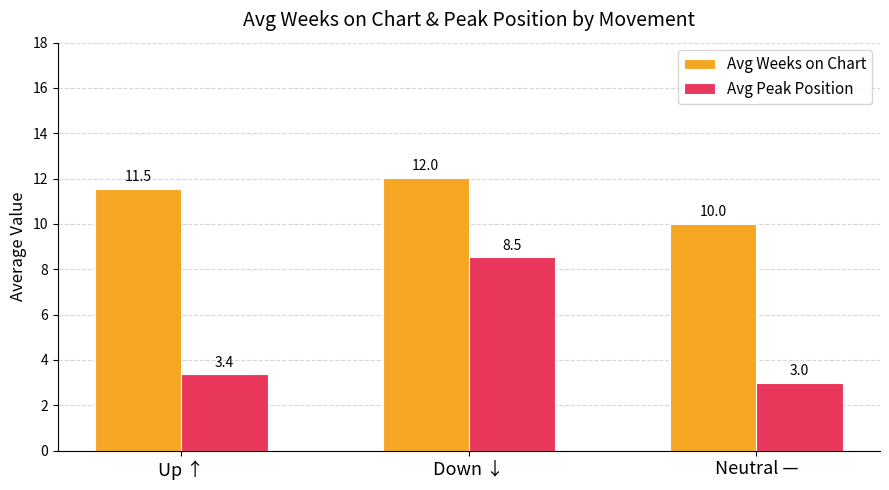

Which series changed the most between Down ↓ and Neutral —?

Avg Peak Position